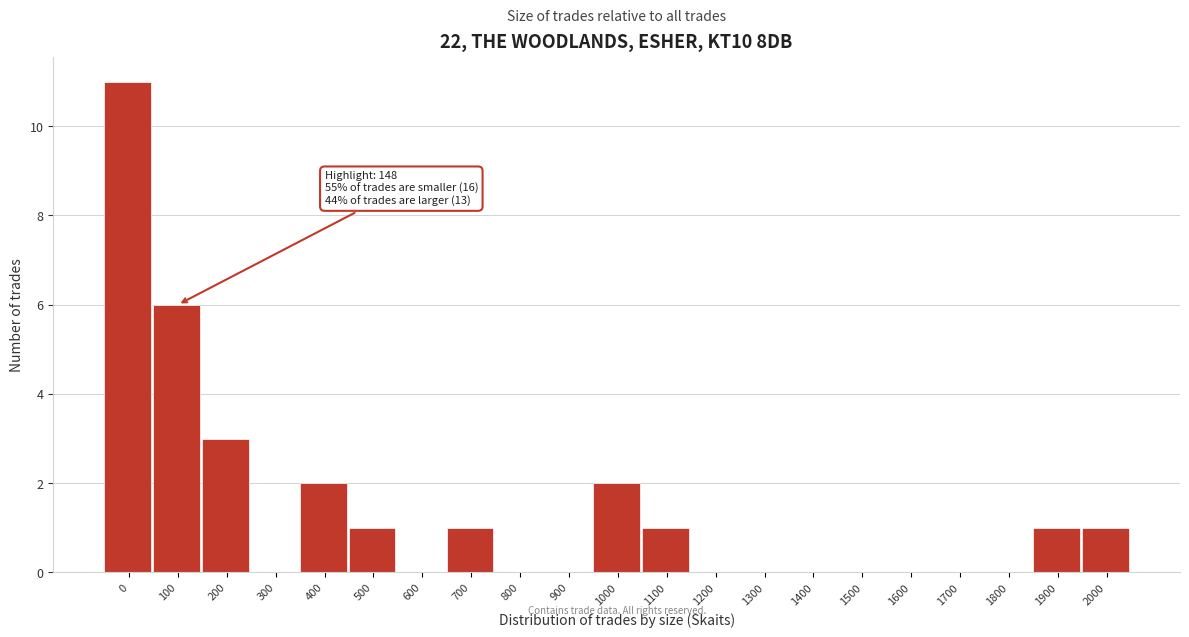

Reading left to right, transcribe all the data shown in this chart.

0=11	100=6	200=3	300=0	400=2	500=1	600=0	700=1	800=0	900=0	1000=2	1100=1	1200=0	1300=0	1400=0	1500=0	1600=0	1700=0	1800=0	1900=1	2000=1